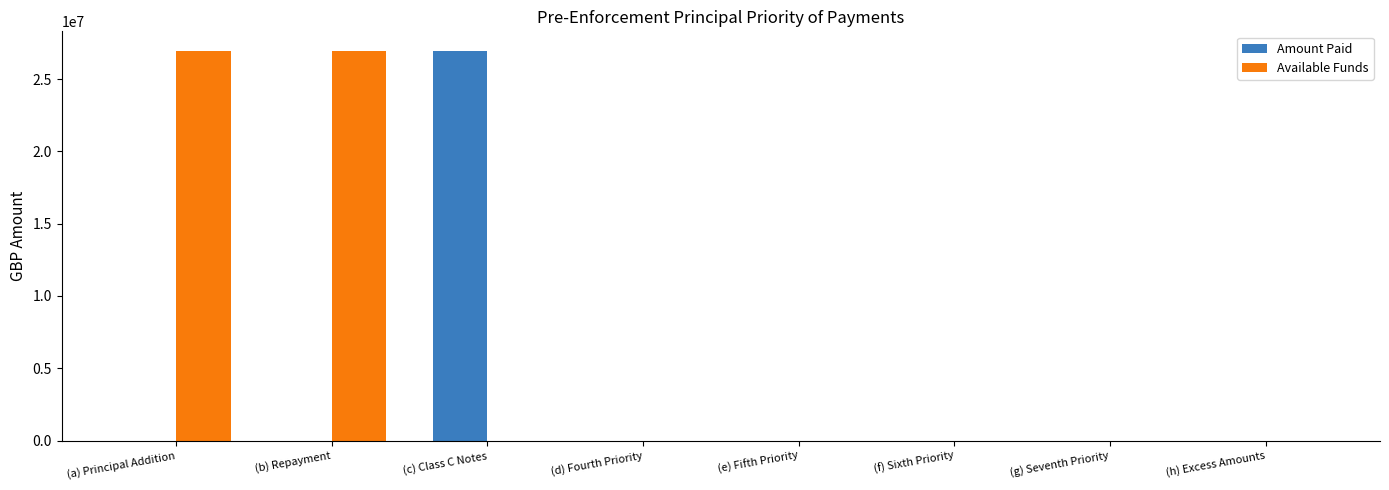

How many values in the Amount Paid series exceed 0?

1